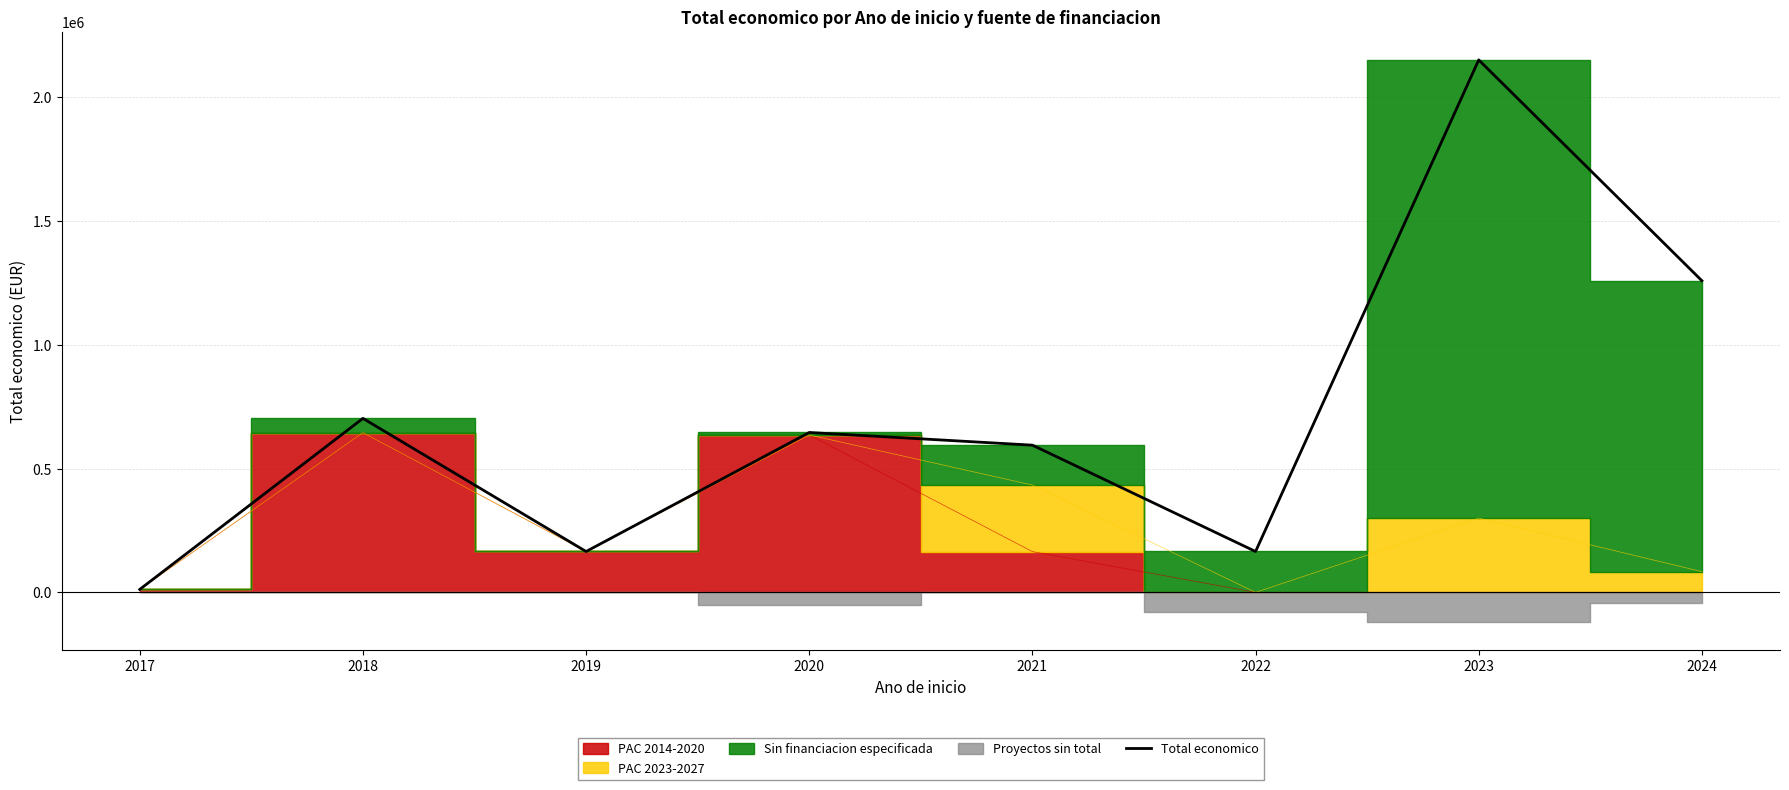

Rank the categories by value from highest to lowest.

2023, 2024, 2018, 2020, 2021, 2019, 2022, 2017